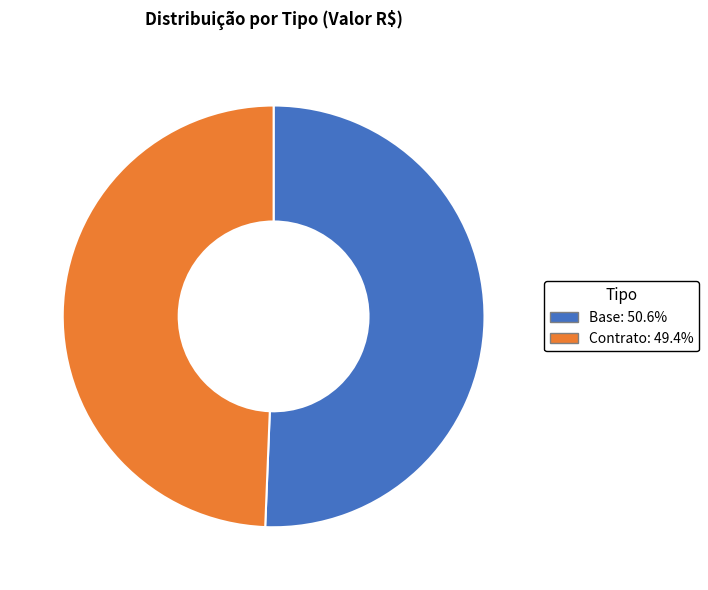

How many segments does this pie chart have?

2